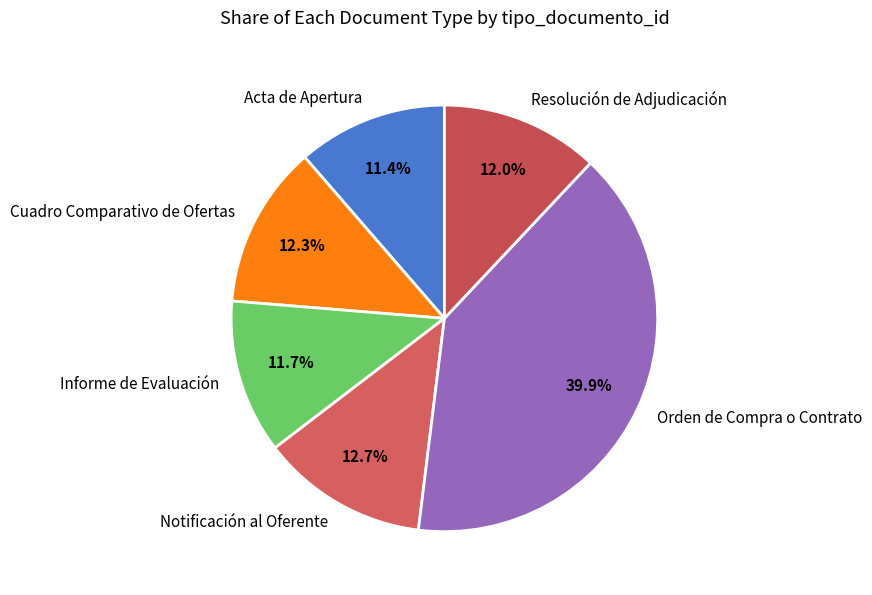

What percentage do Notificación al Oferente and Cuadro Comparativo de Ofertas together represent?

25.0%